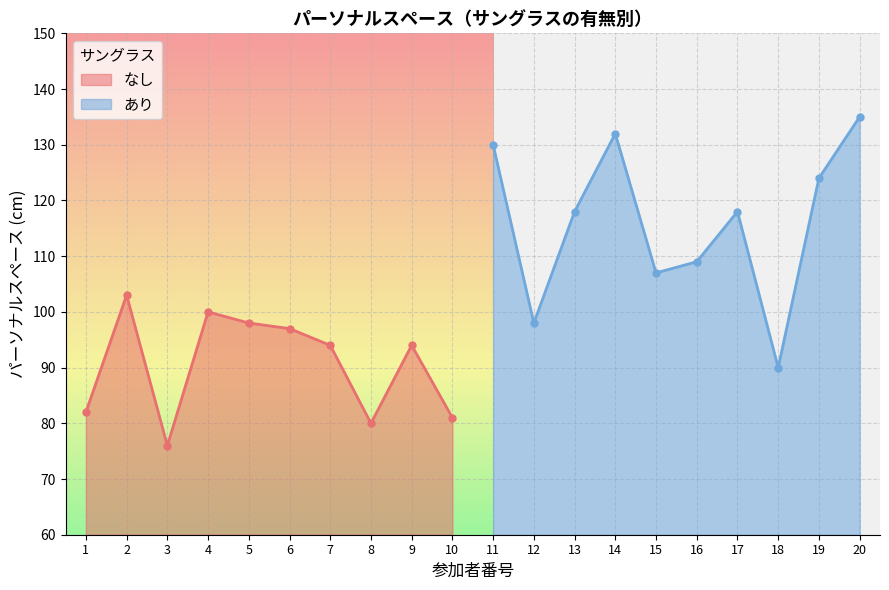

How many lines are shown in the chart?

2